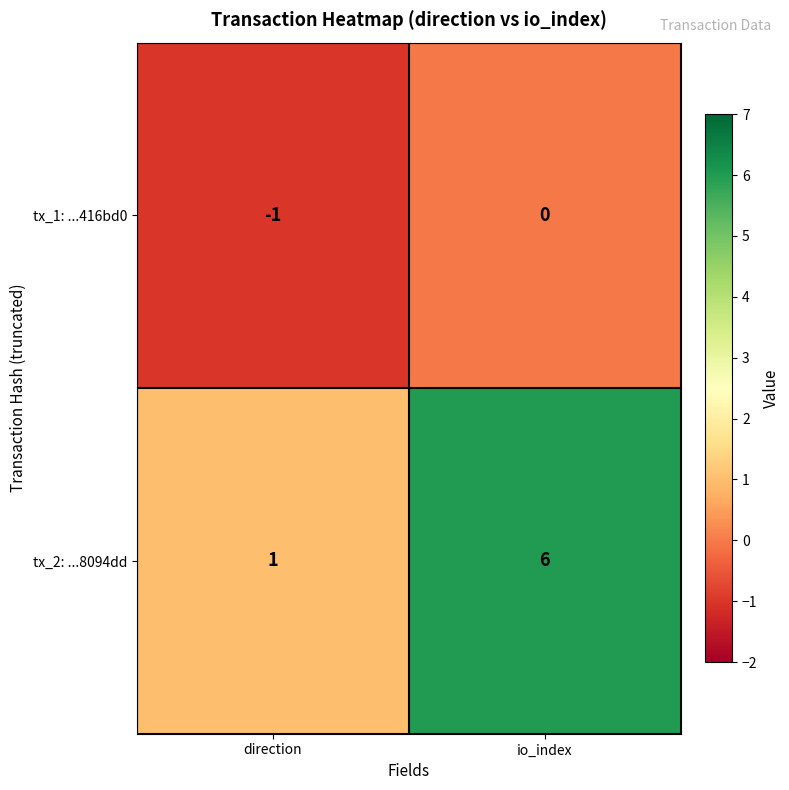

Is it true that tx_2: ...8094dd equals 0 at direction?

False